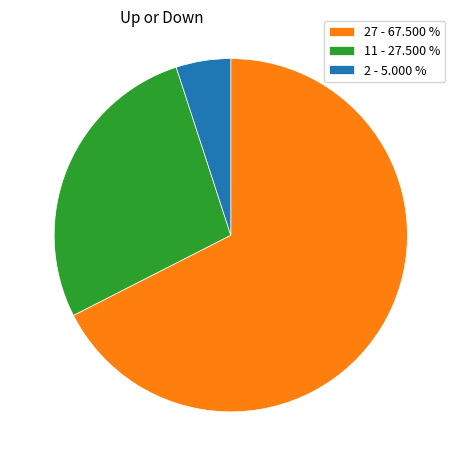

Do 27 - 67.500 % and 11 - 27.500 % together represent more than half of the pie?

Yes